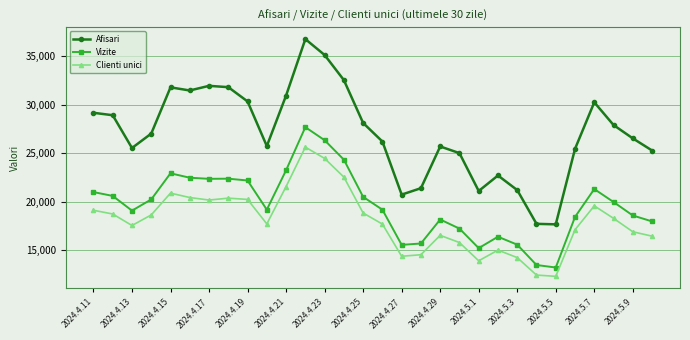

What is the sum of all Afisari values?

811975